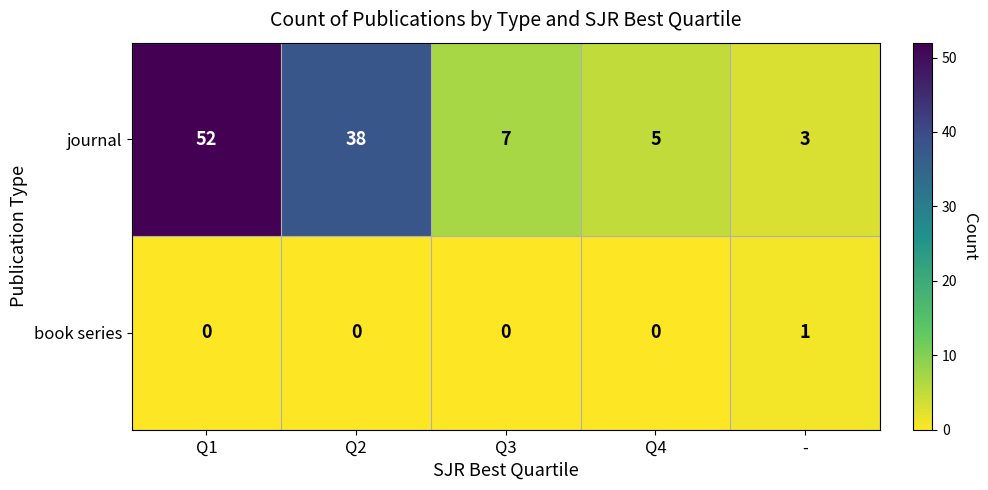

At which category does the chart reach its peak across all series?

Q1